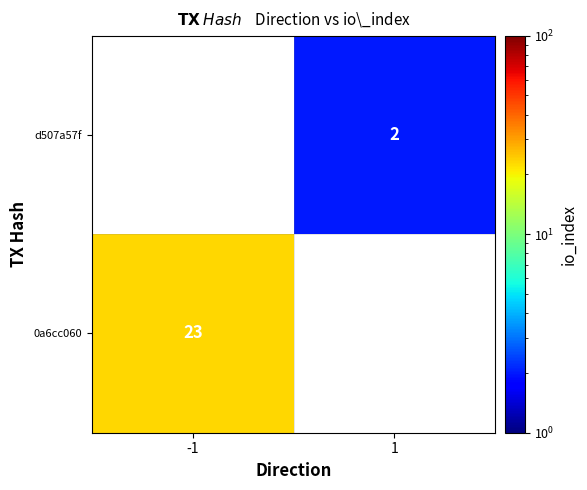

True or false: d507a57f has a value of 3 at 1.

False